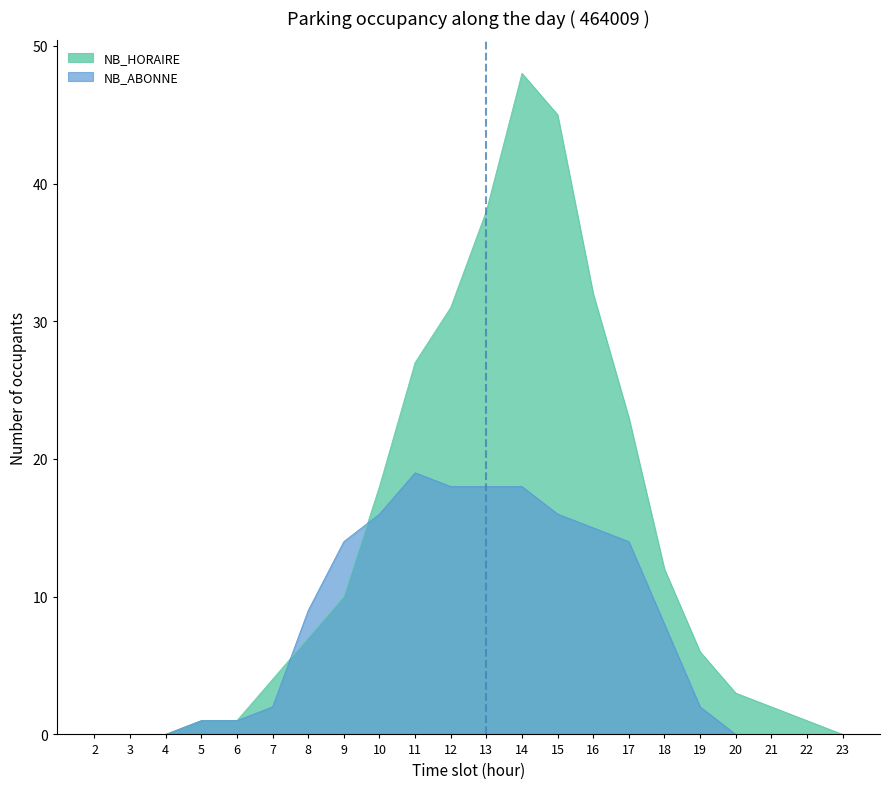

In NB_ABONNE, how many points are higher than both neighbors (excluding endpoints)?

1